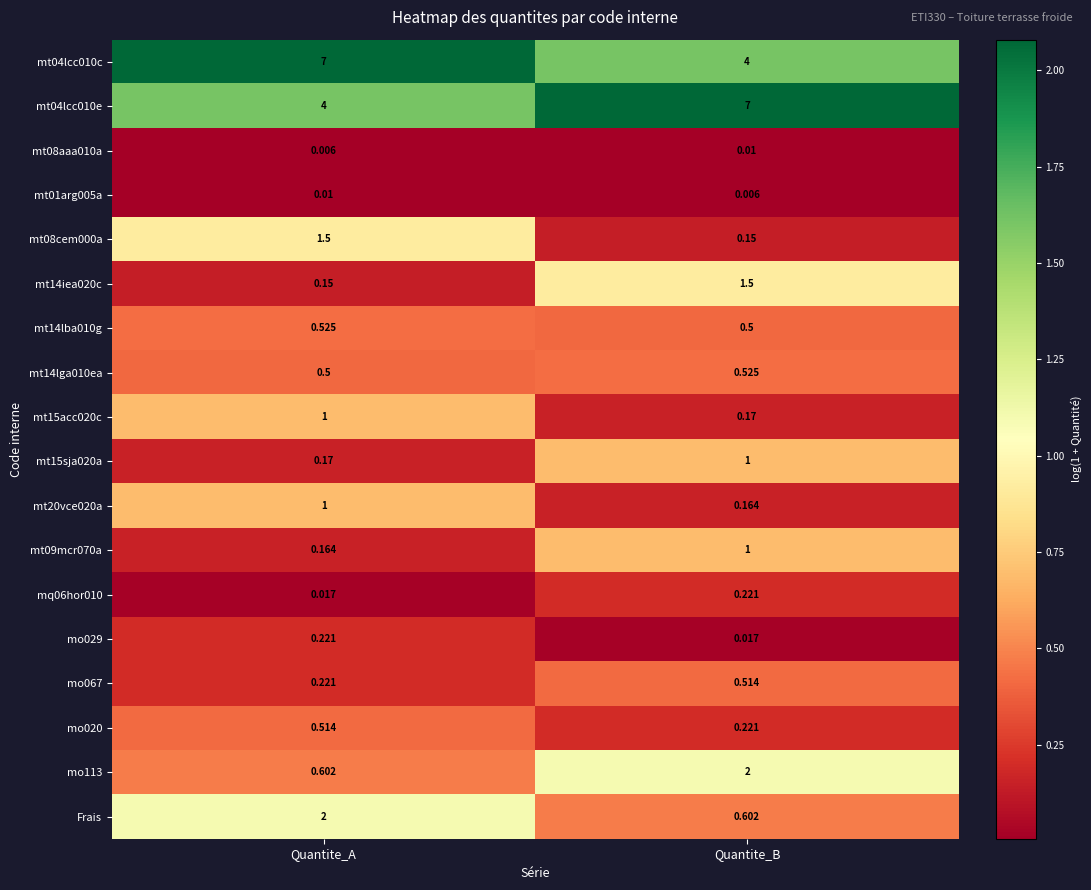

List the labels in order of mt08cem000a value, smallest first.

Quantite_B, Quantite_A